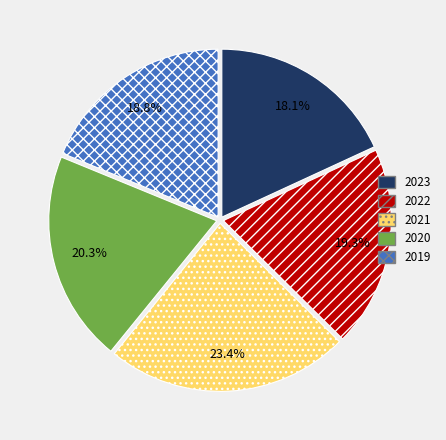

To the nearest percent, what is the difference between the largest and smallest slice percentages?

5%